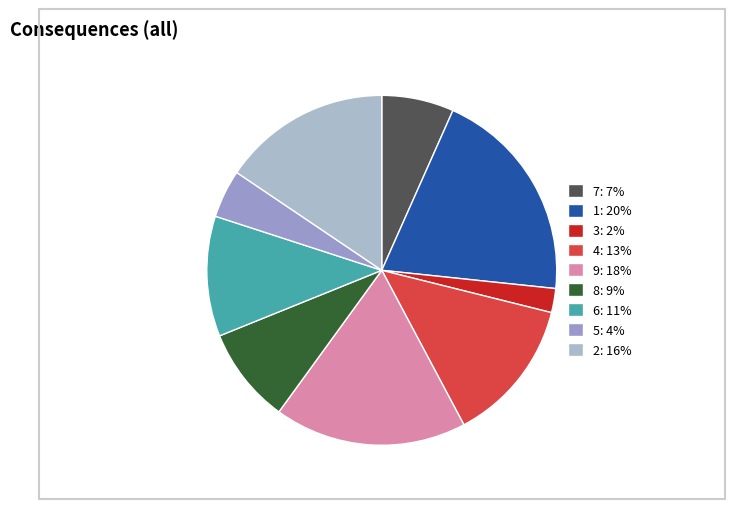

To the nearest percent, what percentage of the pie is 5?

4%